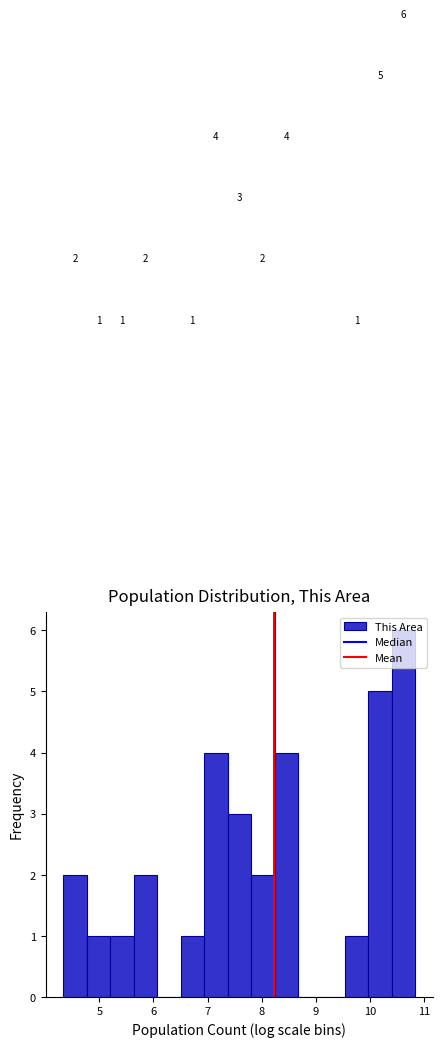

Which range on the x-axis has the tallest bar?

10.4 to 10.8